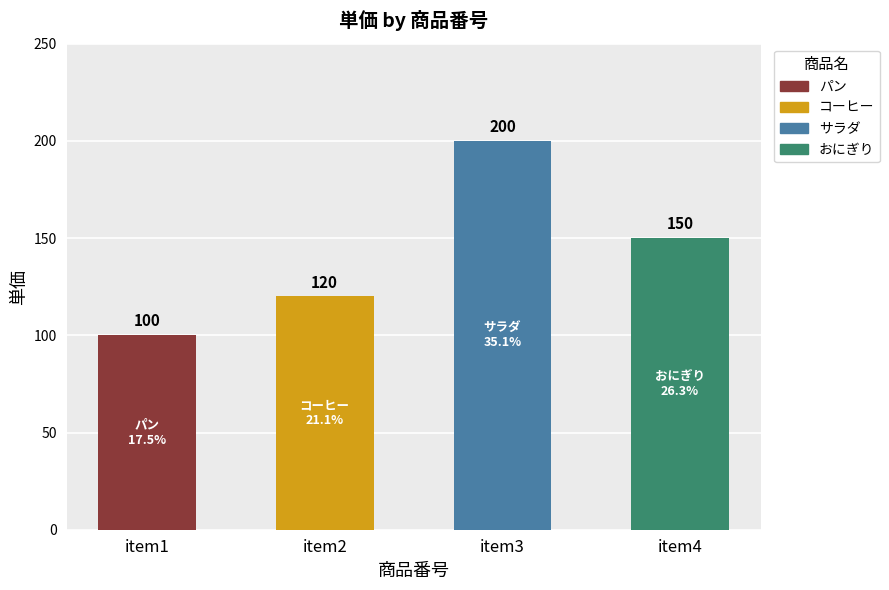

Count the number of categories in the chart.

4